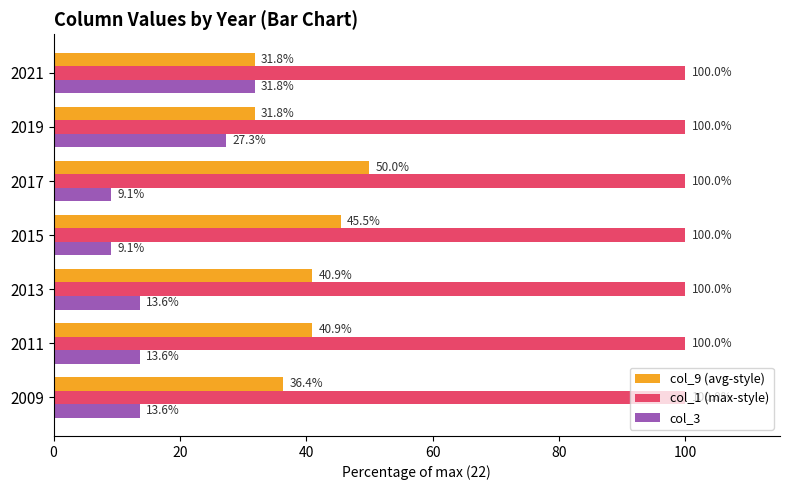

What is the minimum value for col_9 (avg-style)?

31.8